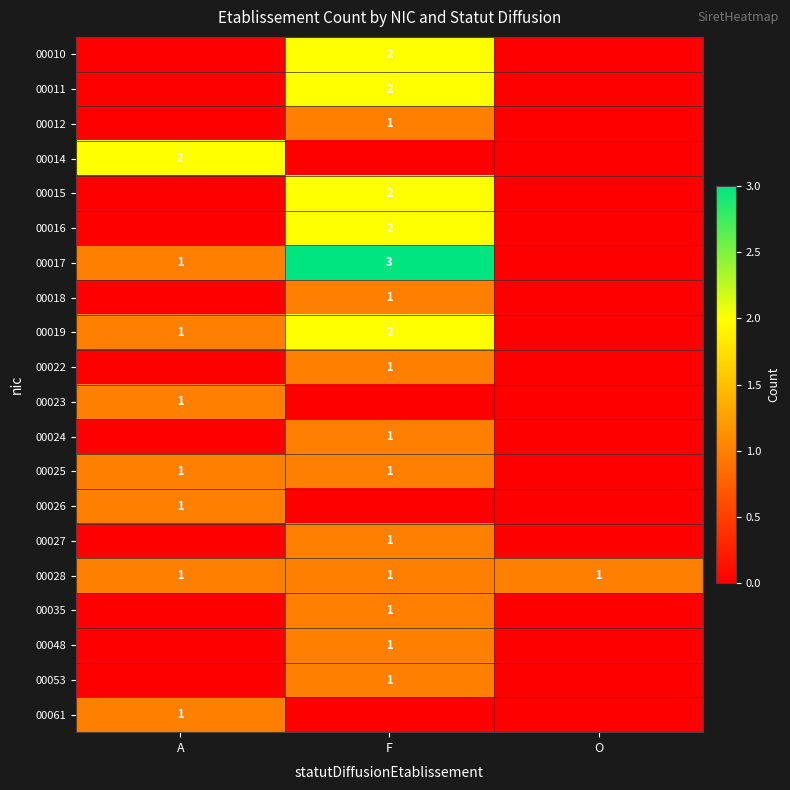

The 00048 series shows 2 at F. True or false?

False